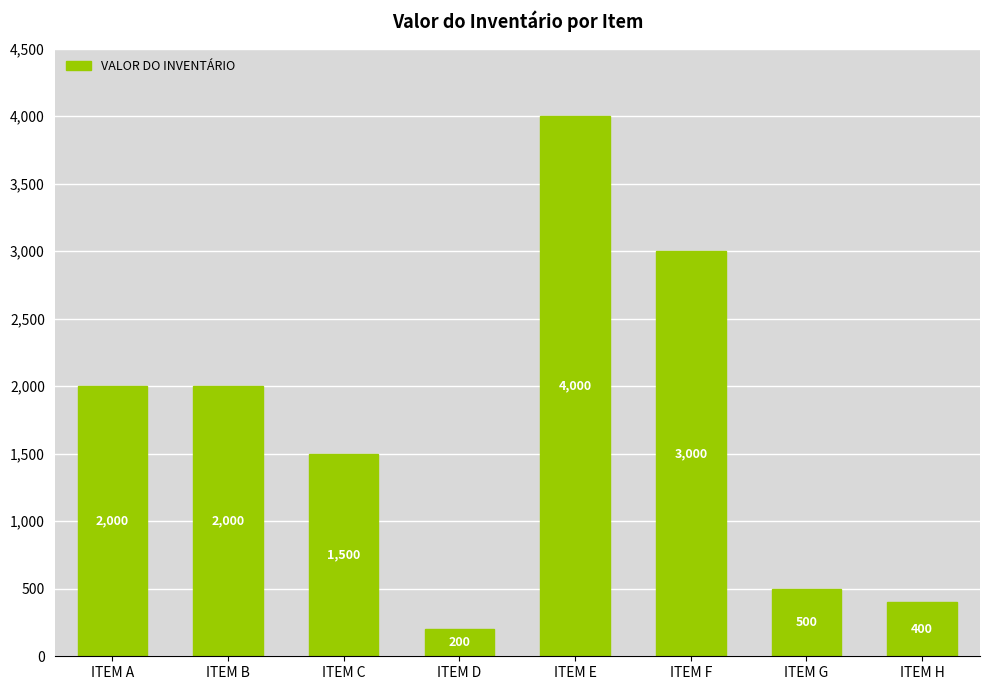

What is the difference between the maximum and minimum values?

3800